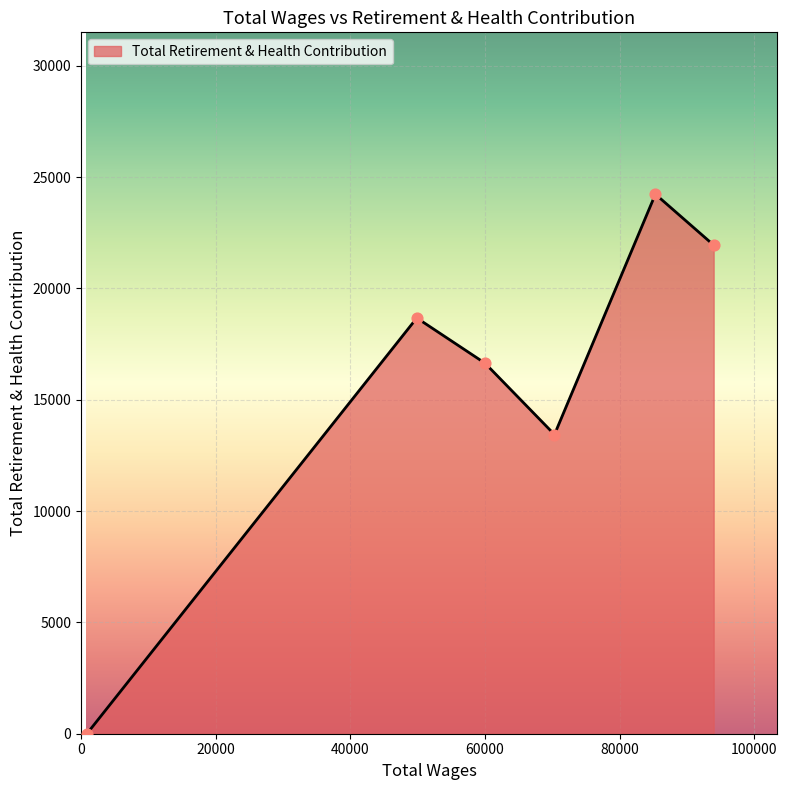

What is the greatest value displayed?

24233